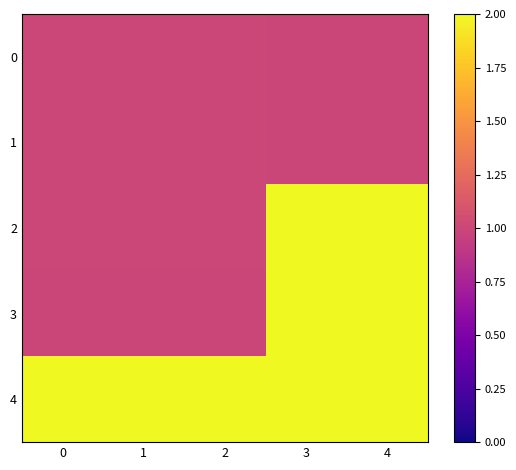

Reading right to left, extract all data points from this chart.

0: 4=1.0	3=1.0	2=1.0	1=1.0	0=1.0
1: 4=1.0	3=1.0	2=1.0	1=1.0	0=1.0
2: 4=2.3	3=2.3	2=1.0	1=1.0	0=1.0
3: 4=5.8	3=2.3	2=1.0	1=1.0	0=1.0
4: 4=2.0	3=2.3	2=5.8	1=5.8	0=5.8